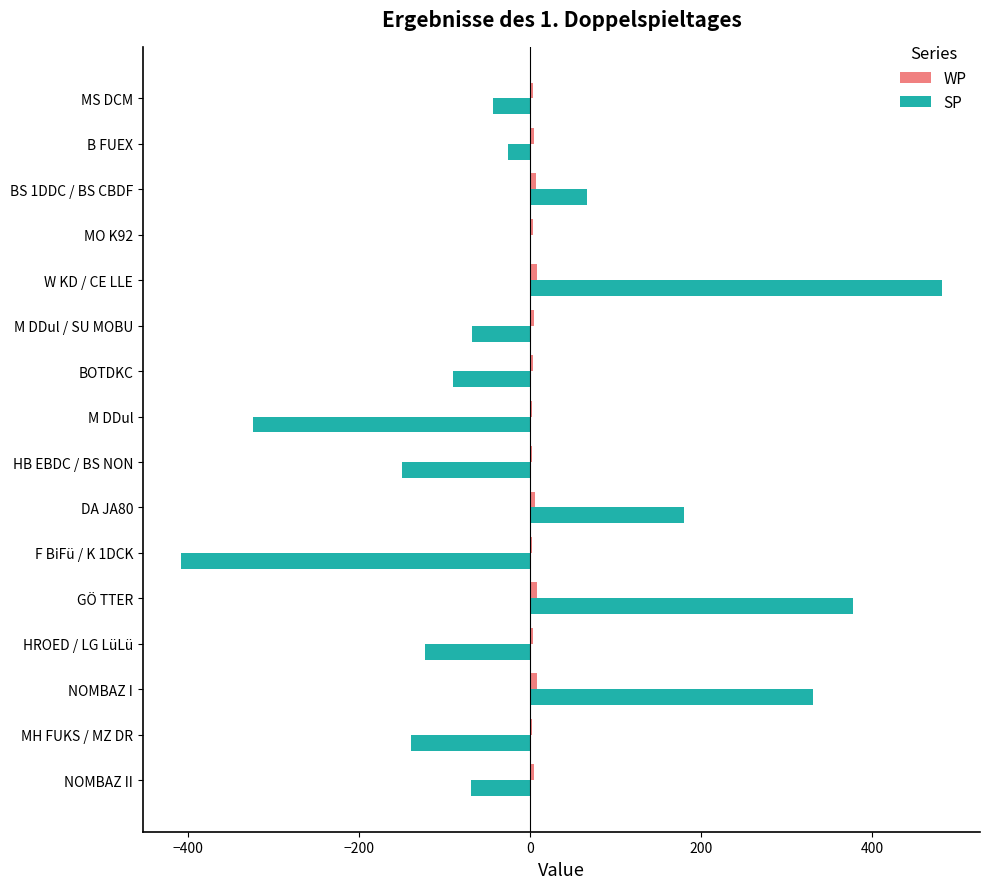

Between GÖ TTER and B FUEX, which series saw the biggest shift?

SP